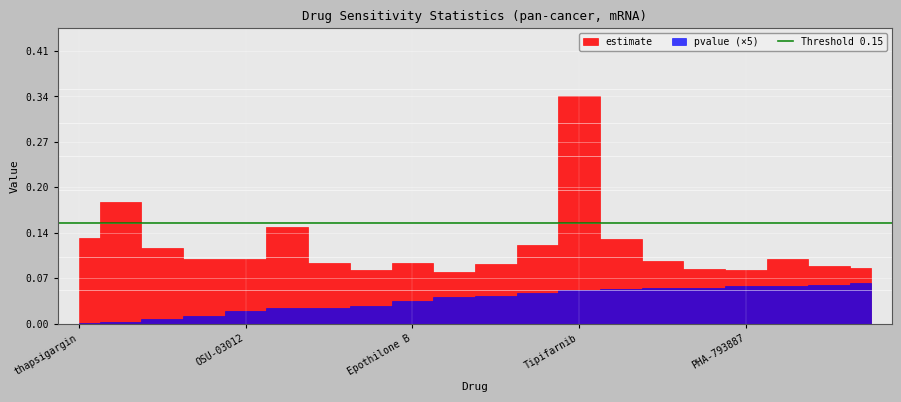

Where is estimate nearest to the value 0?

TL-1-85